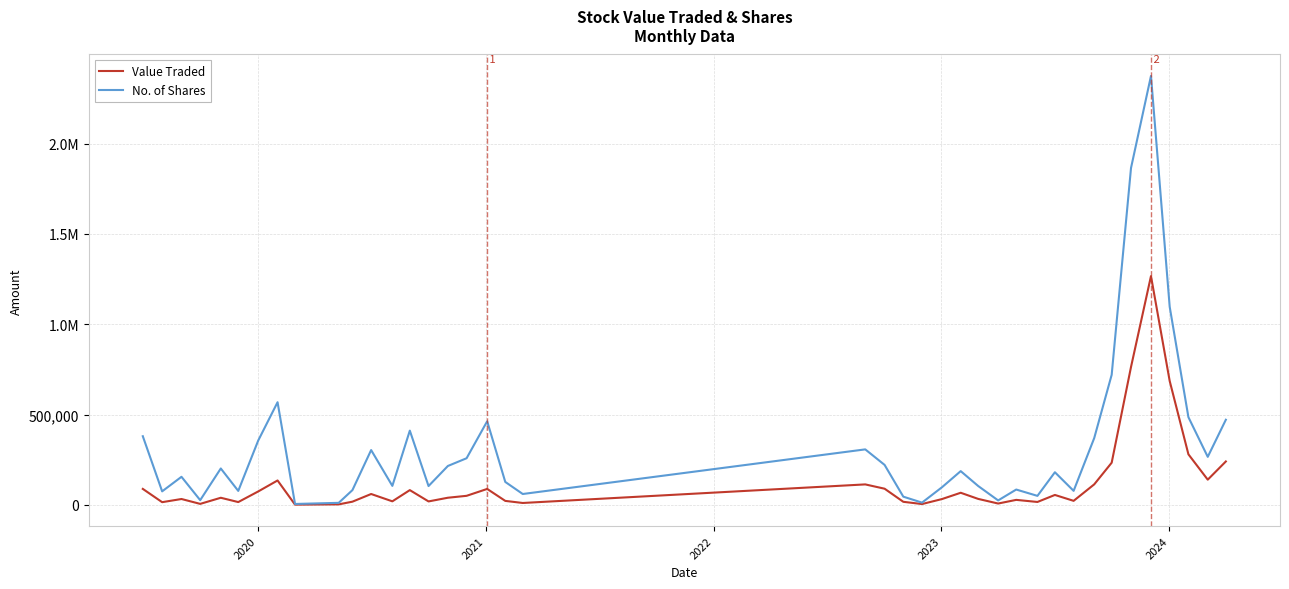

What is the sum of all Value Traded values?

5017113